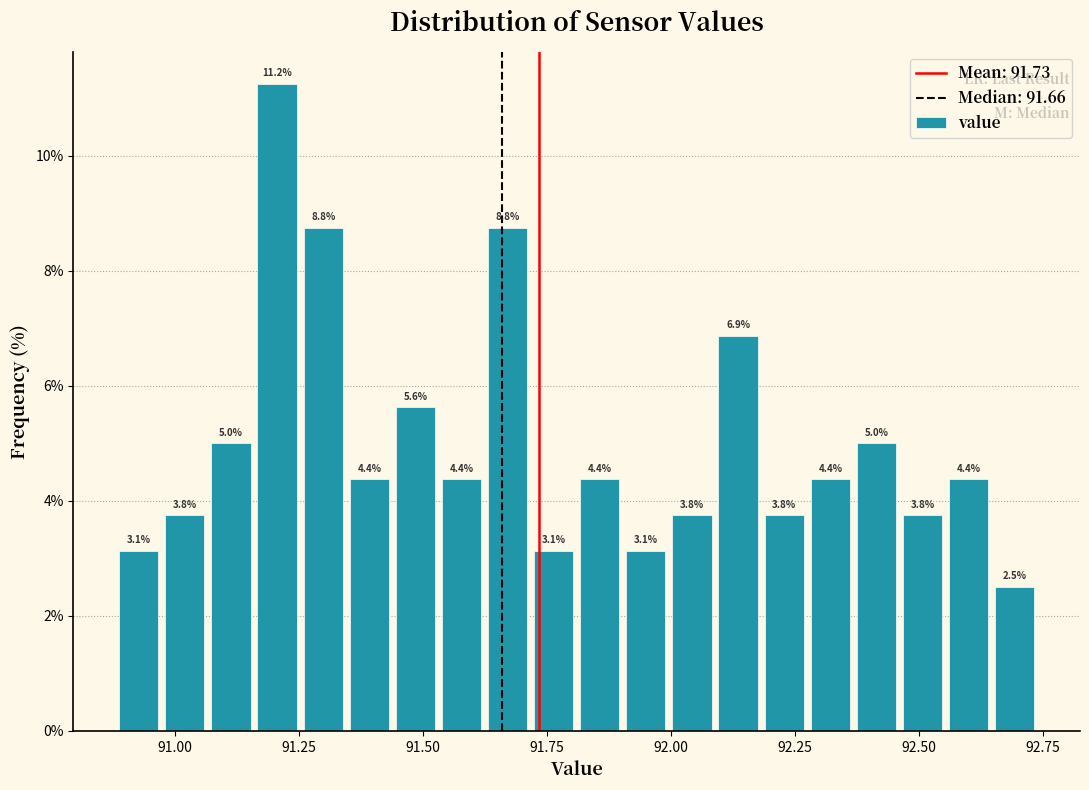

Around what value on the x-axis is the tallest bar? Give the approximate position of its centre, as read against the axis.

91.20